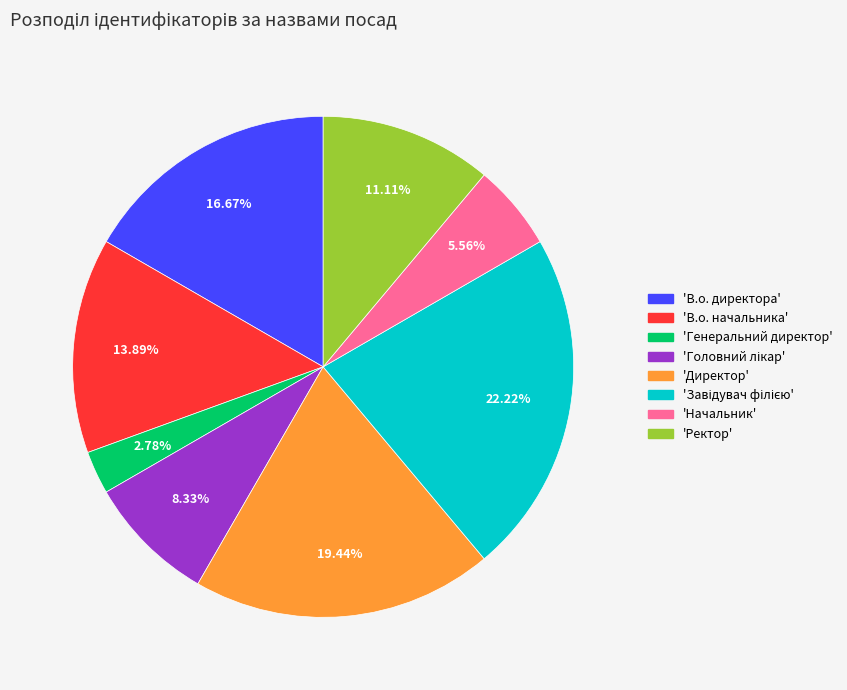

Does any single category account for the majority?

No